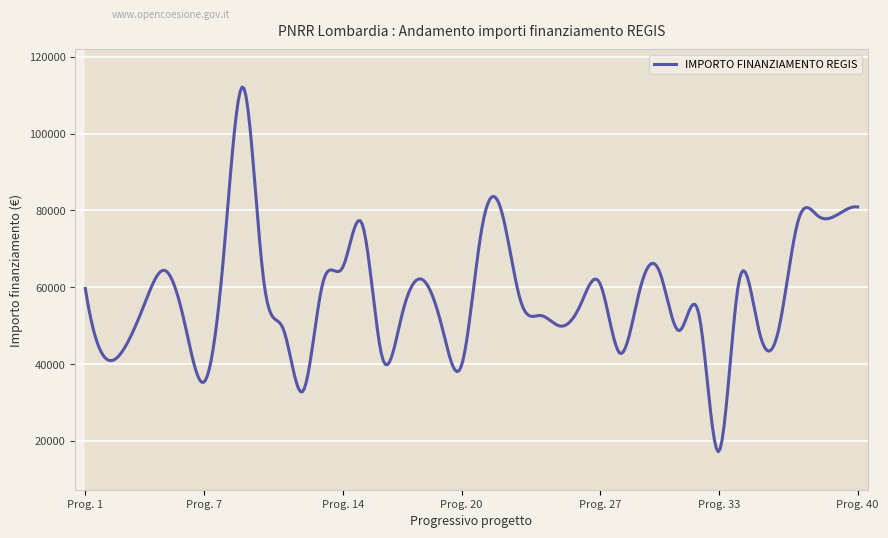

What is the difference between the maximum and minimum values?

94965.9